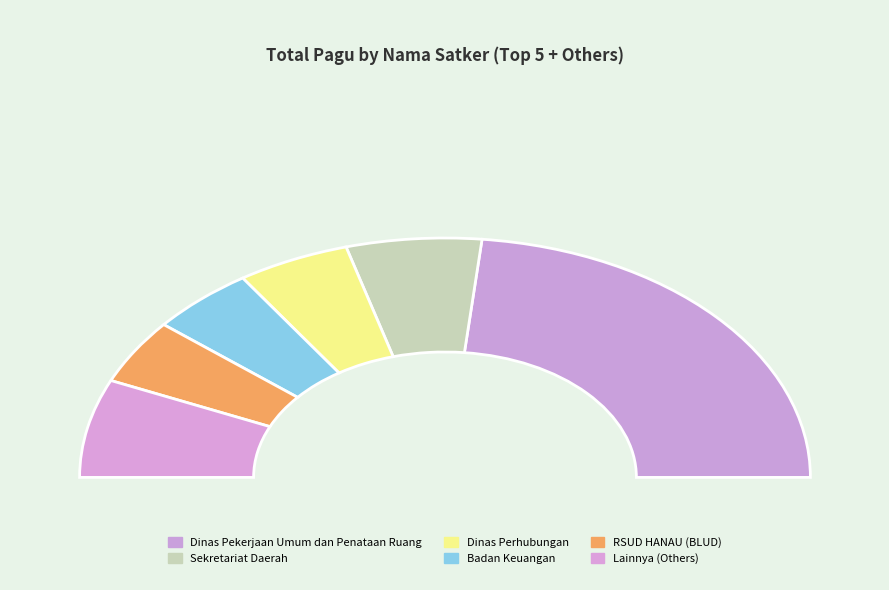

What percentage is NOT represented by Dinas Pekerjaan Umum dan Penataan Ruang?

53.2%